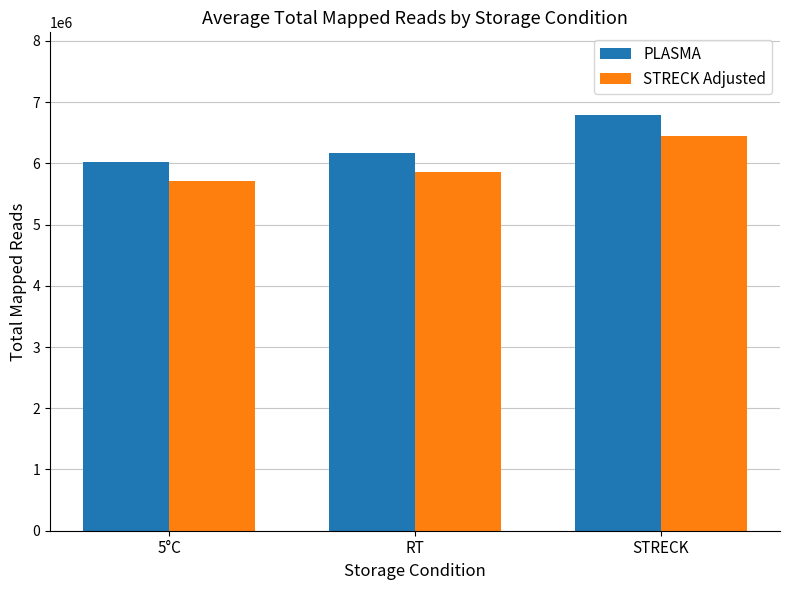

What is the average value of the STRECK Adjusted series?

6003914.7